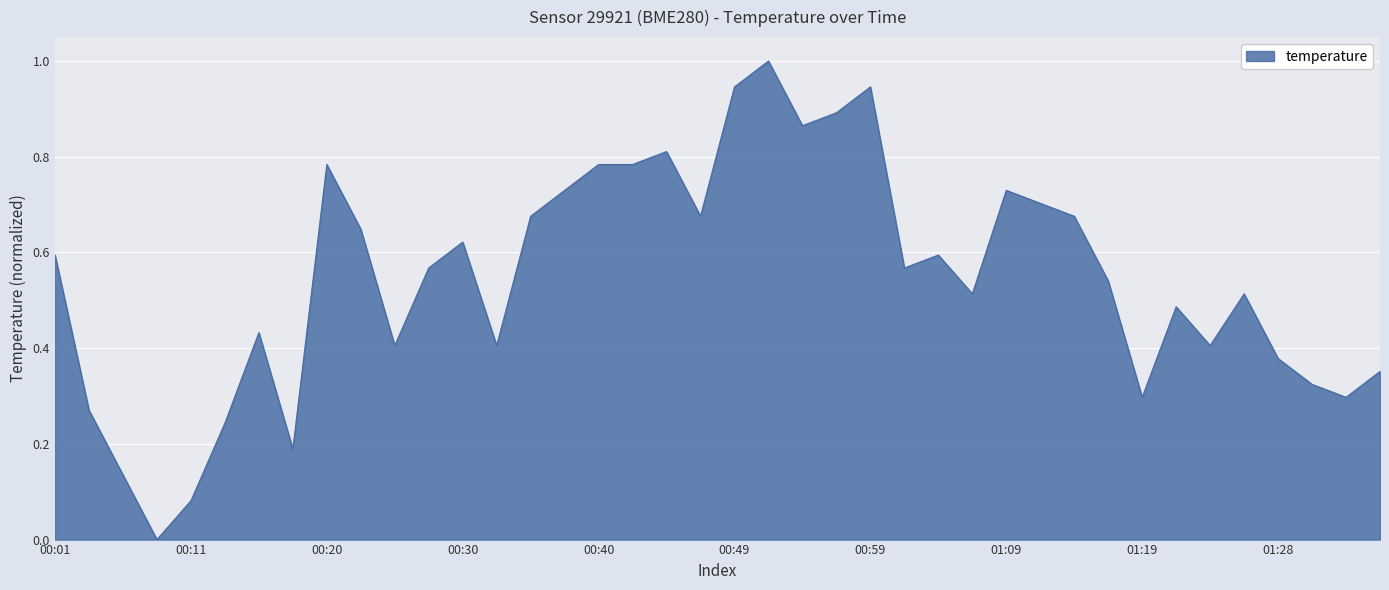

What is the maximum value shown in the chart?

1.0